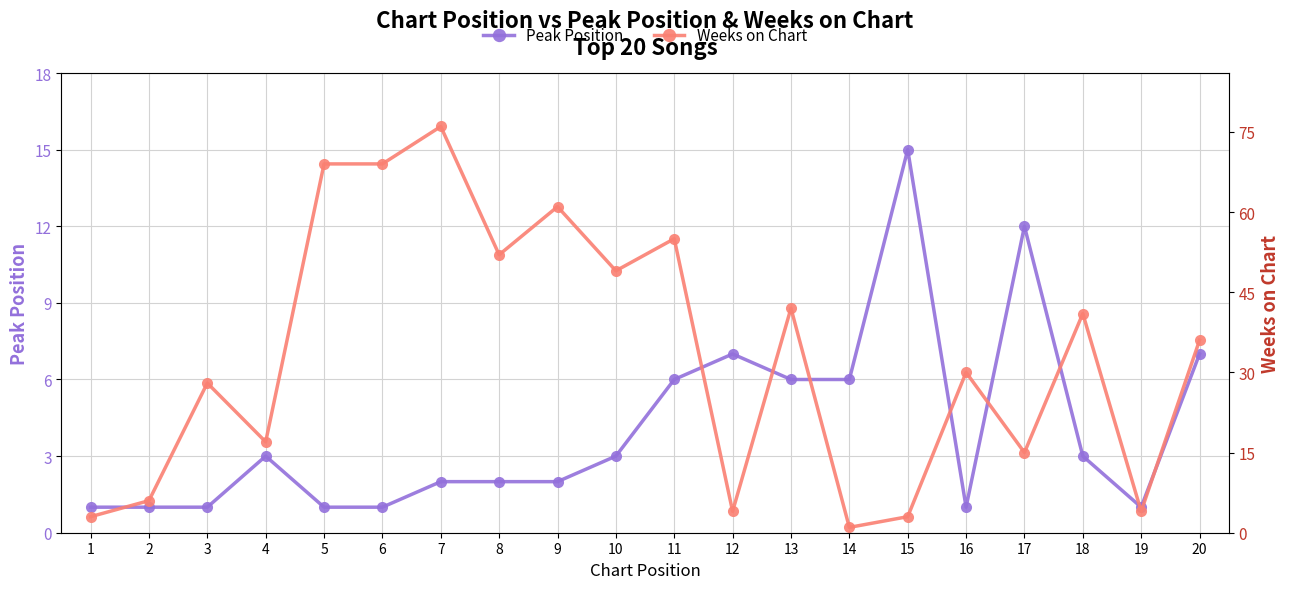

At which category is the sum across all series the highest?

7